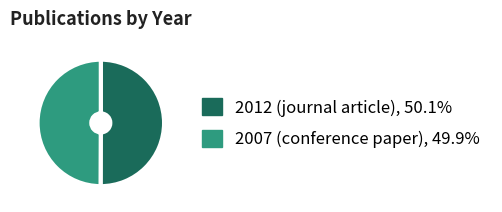

Is the sum of 2007 (conference paper) and 2012 (journal article) greater than half?

Yes